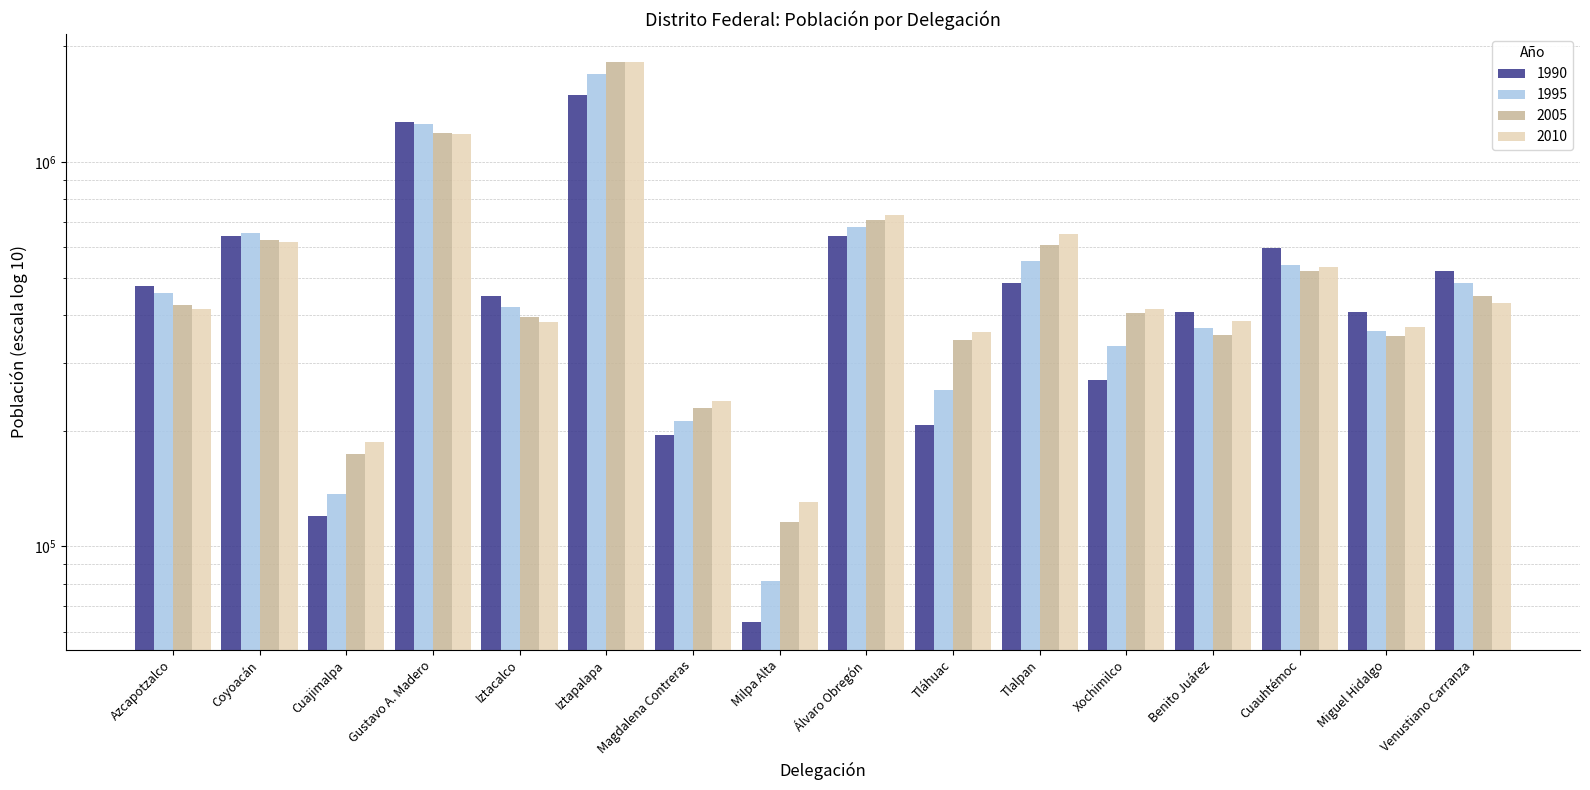

What is the value of the 1995 bar at the 14th from the left?

540382